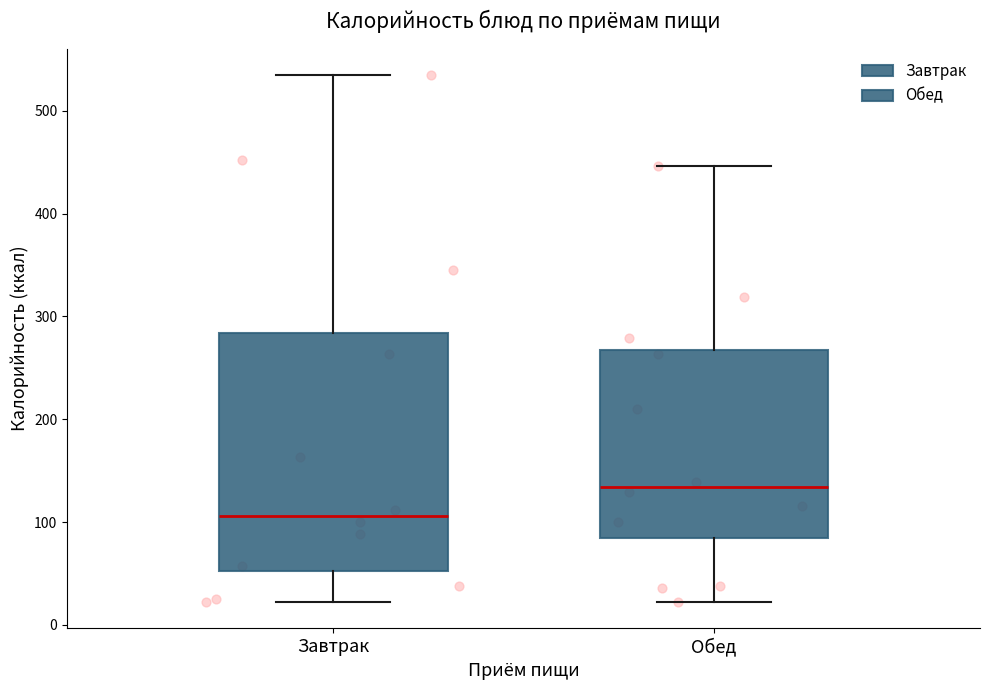

Reading left to right, transcribe this box plot: for each box, give where its median line is, the range the box spans, and where its two whiskers end, as read against the y-axis. The values are not printed on the chart, so give them approximately, as read against the axis.

Завтрак: median 110, box 50 to 280, whiskers 20 to 530
Обед: median 130, box 80 to 270, whiskers 20 to 450